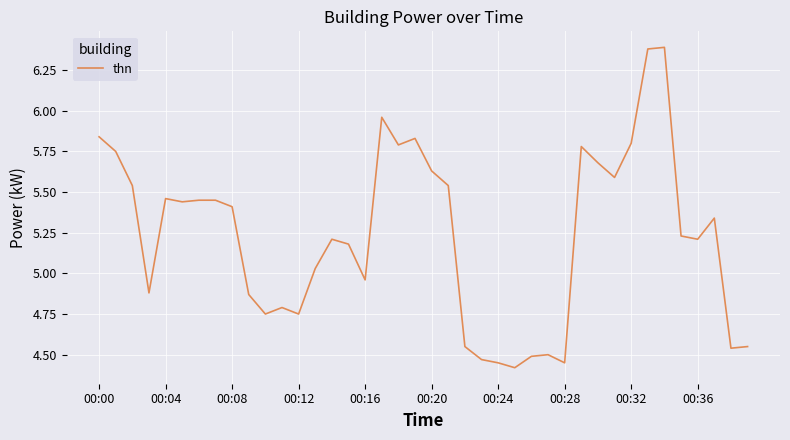

What is the difference between the maximum and minimum values?

2.0